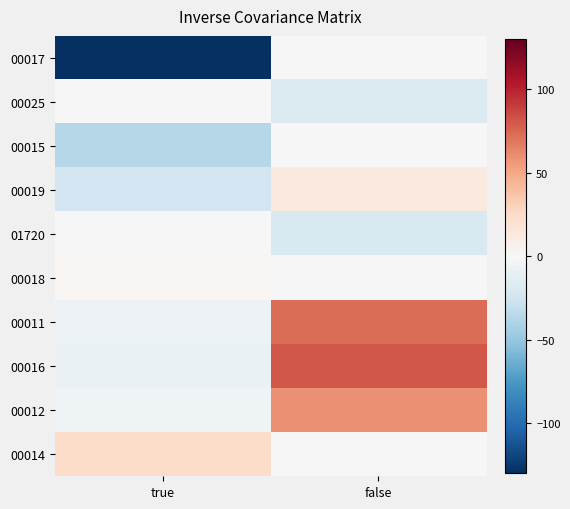

Reading left to right, what are all the values shown in this chart?

00017: true=-130.0	false=0.0
00025: true=0.0	false=-18.9
00015: true=-37.5	false=0.0
00019: true=-24.6	false=13.1
01720: true=0.0	false=-19.6
00018: true=2.5	false=0.0
00011: true=-7.9	false=73.1
00016: true=-8.5	false=80.7
00012: true=-5.7	false=59.6
00014: true=23.5	false=0.0